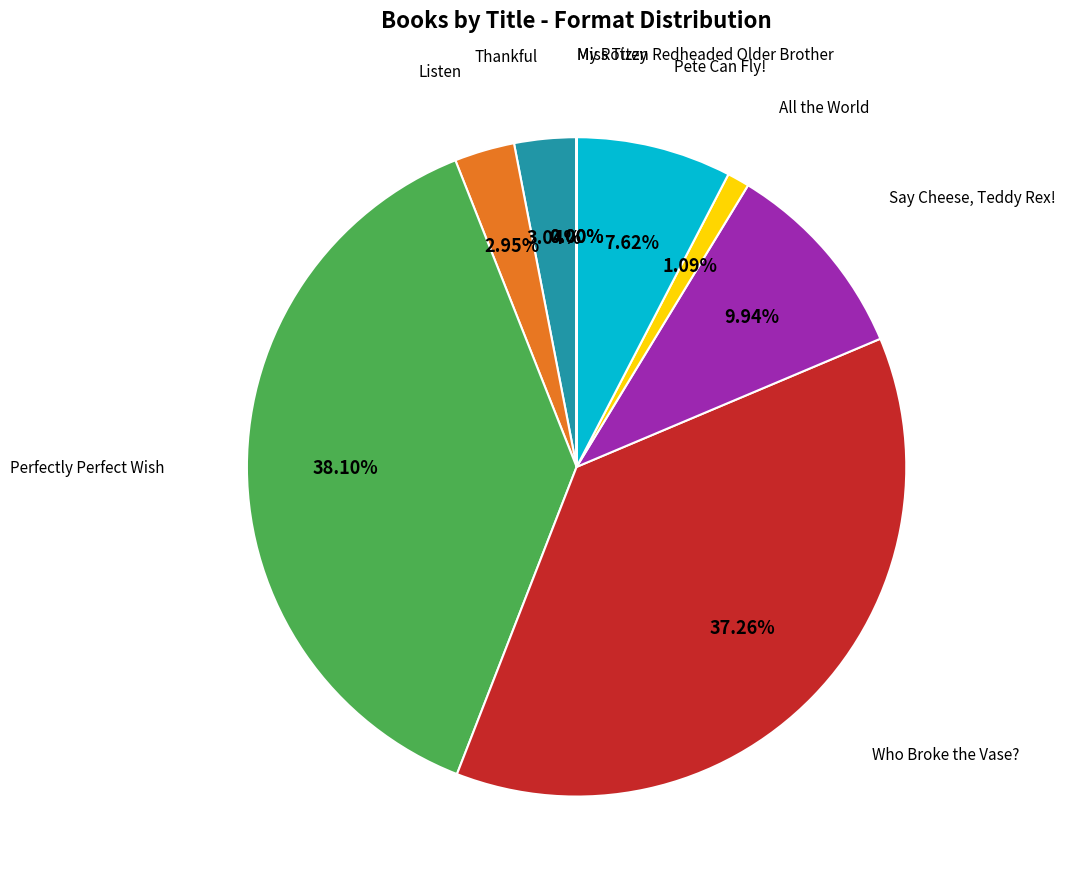

Is there any slice that represents more than half of the pie?

No